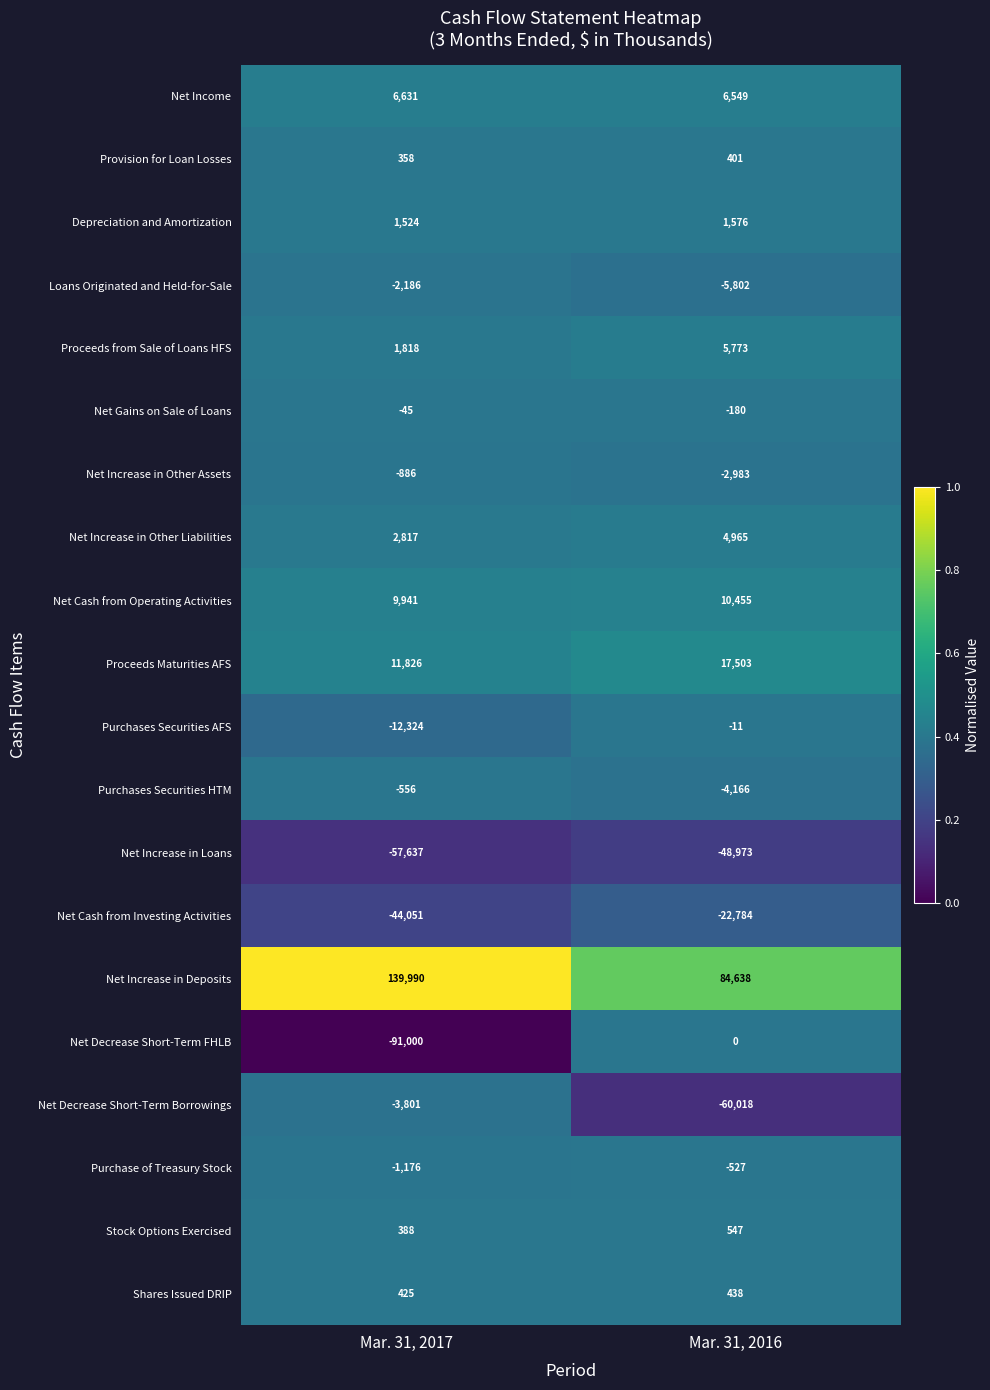

Which series changed the most between Mar. 31, 2017 and Mar. 31, 2016?

Net Decrease Short-Term FHLB